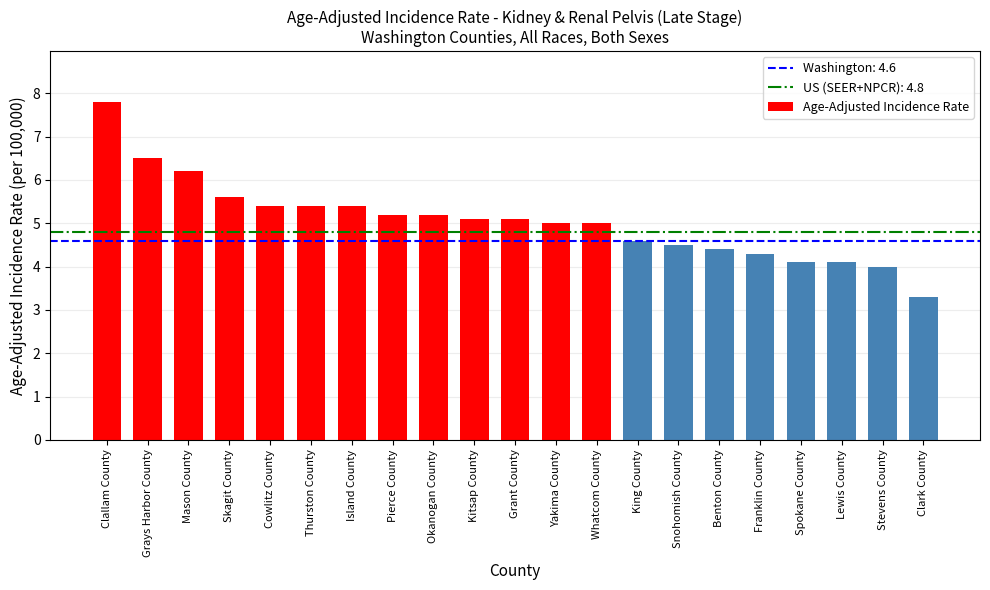

At which category does the chart reach its minimum across all series?

Clark County